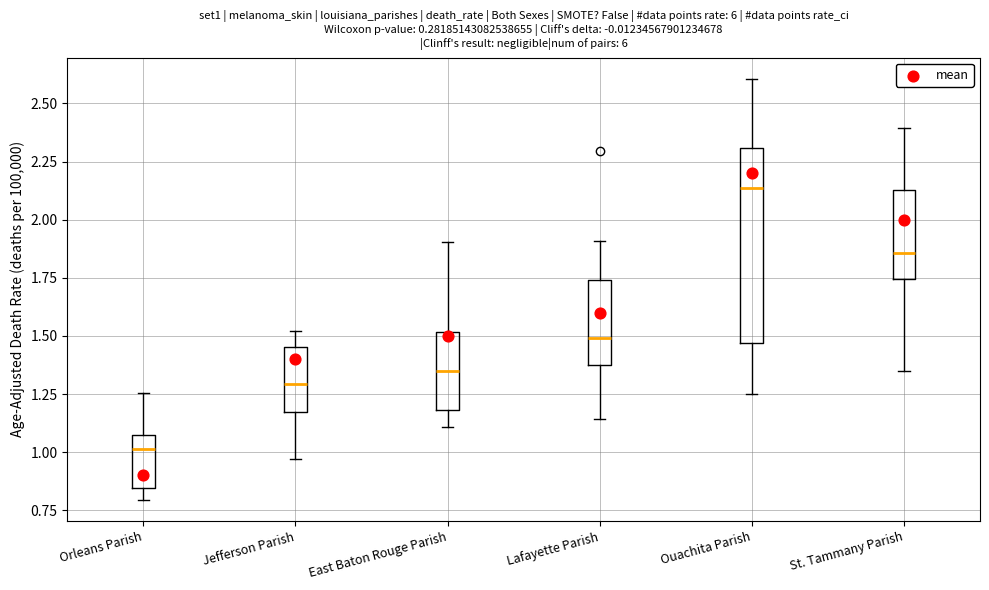

Which box's median line is the lowest?

Orleans Parish